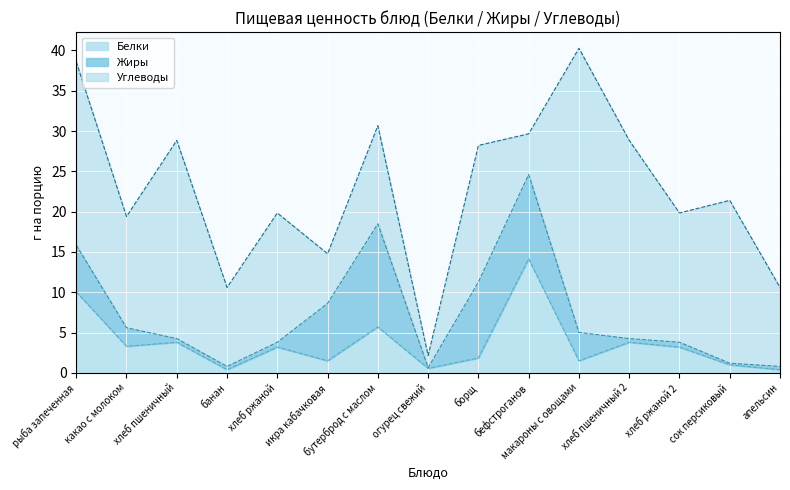

The Углеводы series shows 9.8 at апельсин. True or false?

True